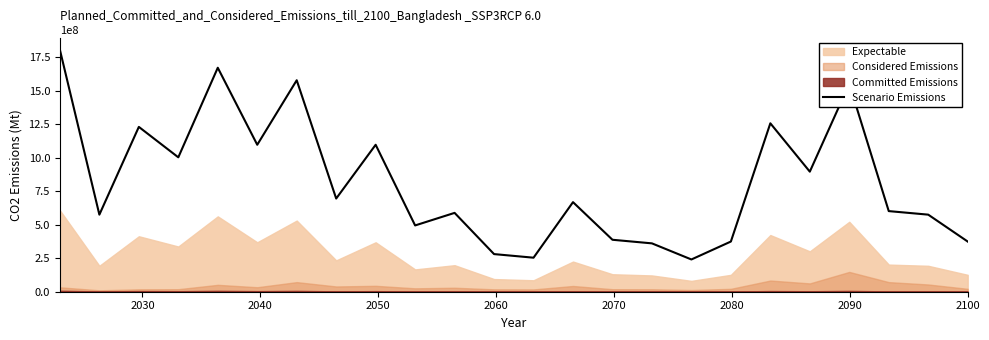

What is the lowest value of the Scenario Emissions series?

240786000.0